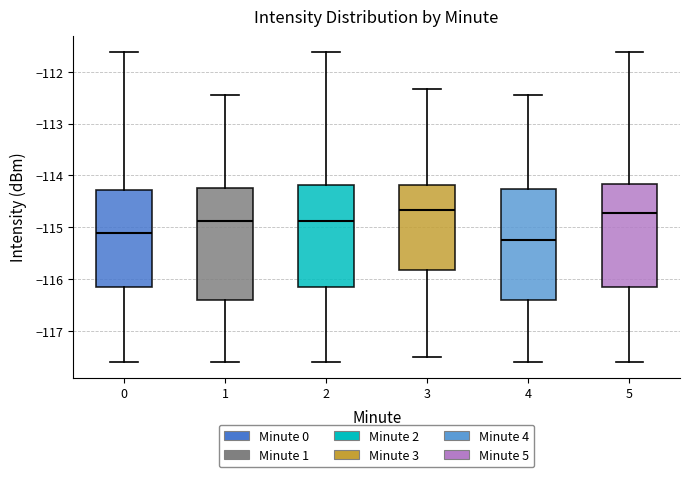

Which box has the lowest median line?

4